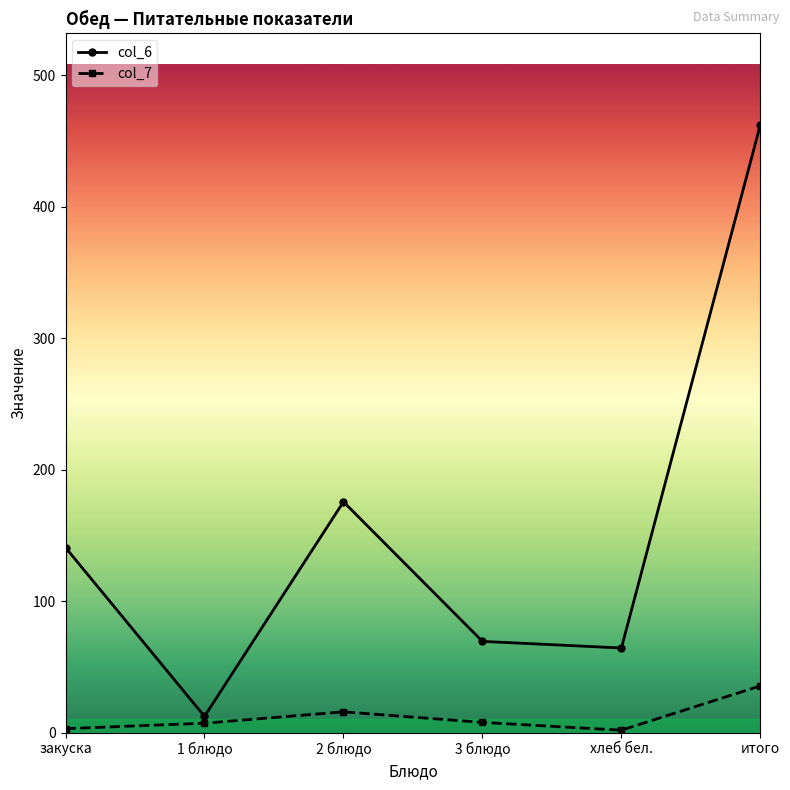

True or false: col_7 and col_6 intersect in this chart.

False